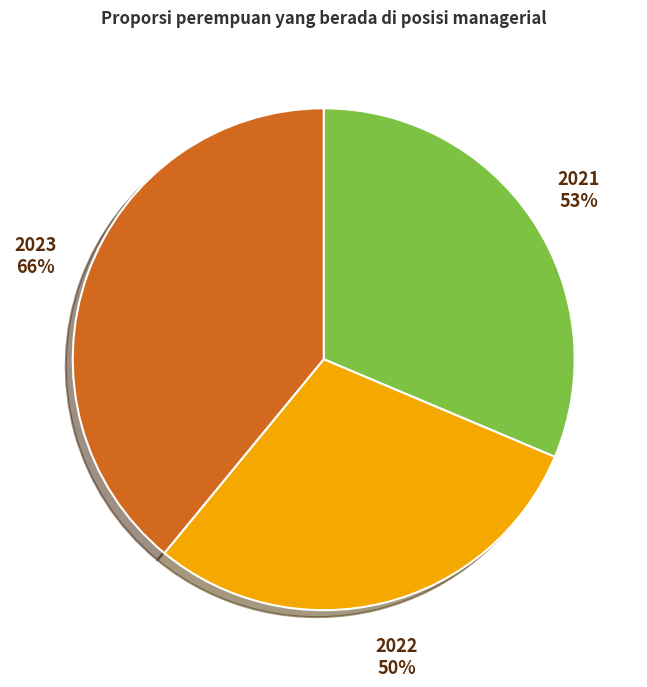

The 2021 slice represents 31% of the pie. True or false?

True